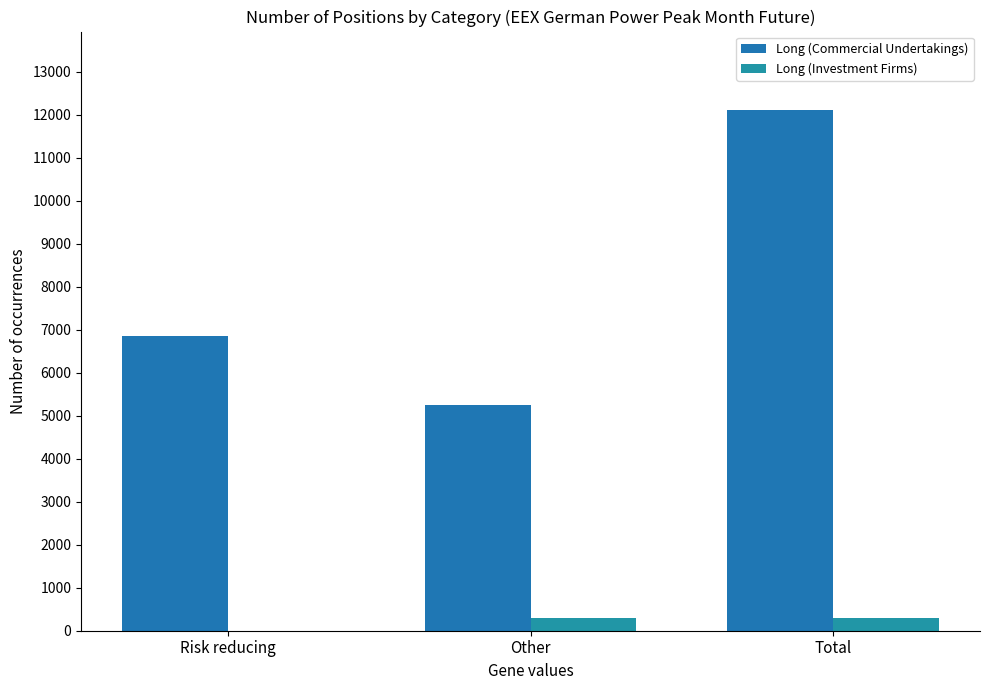

At which category is the sum across all series the highest?

Total